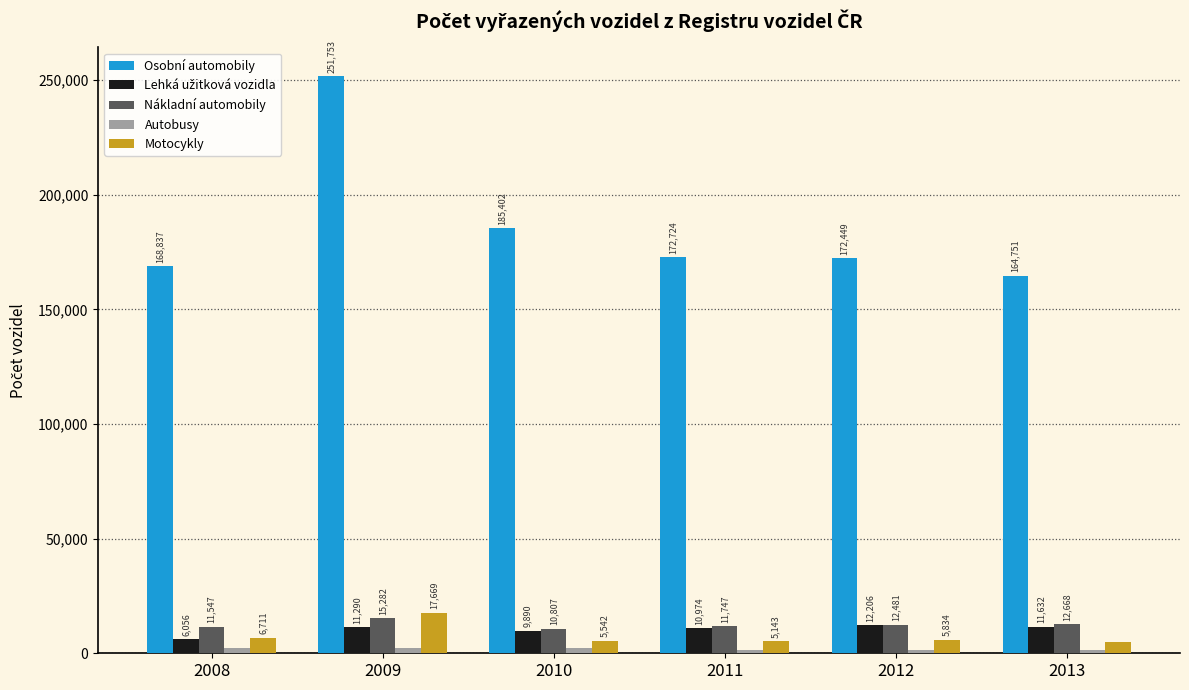

At which label is Osobní automobily closest to 208252?

2010